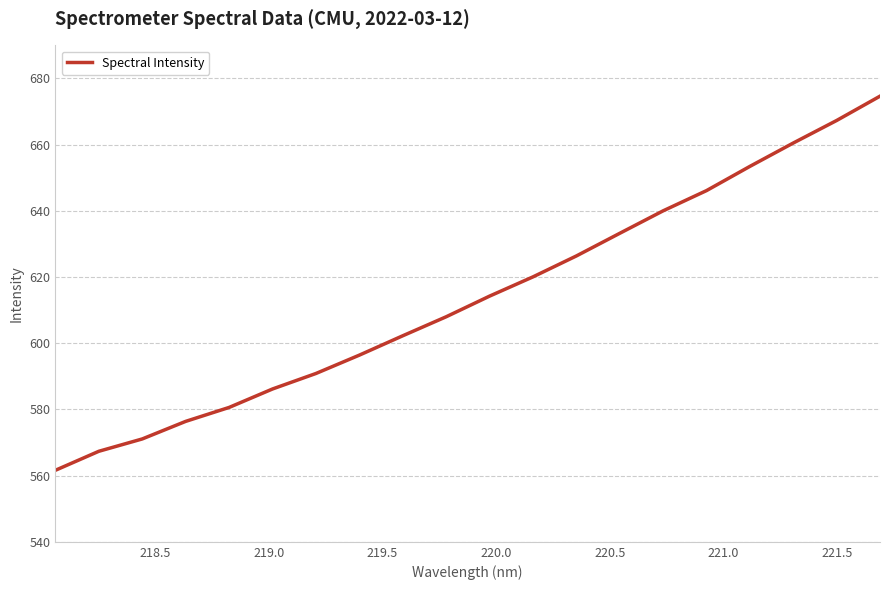

What is the smallest value displayed?

561.6